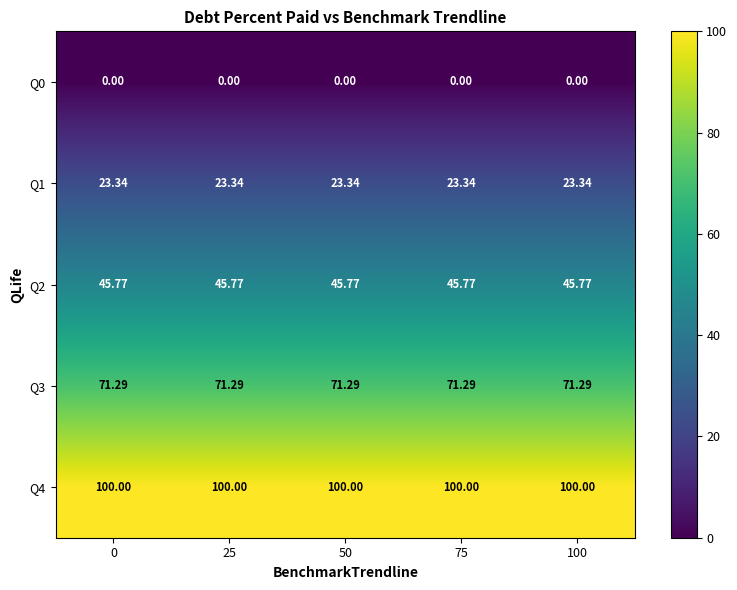

List the series in order of their overall mean, lowest first.

Q0, Q1, Q2, Q3, Q4